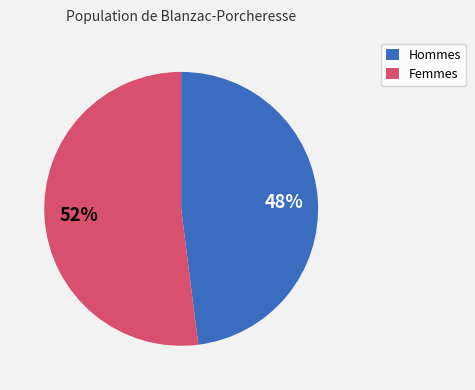

What is the majority slice?

Femmes